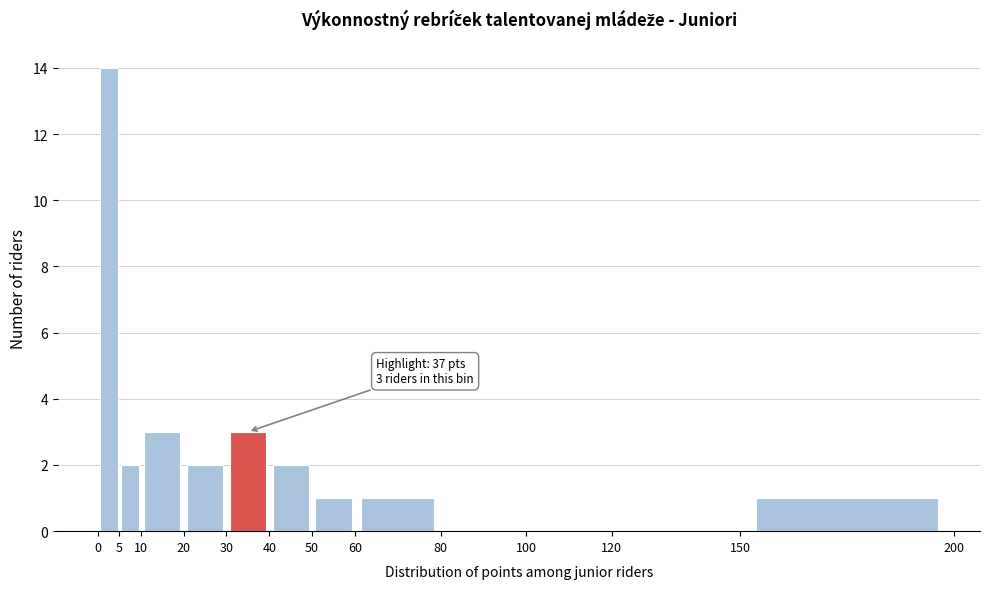

Over which range of the x-axis is the bar tallest?

0 to 5